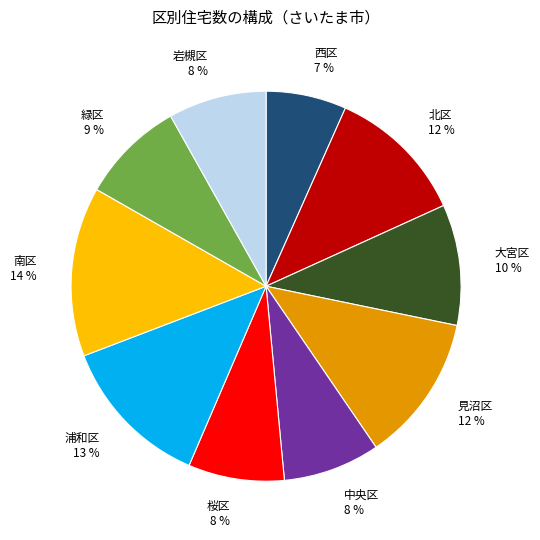

Which has a higher value, 見沼区 or 桜区?

見沼区